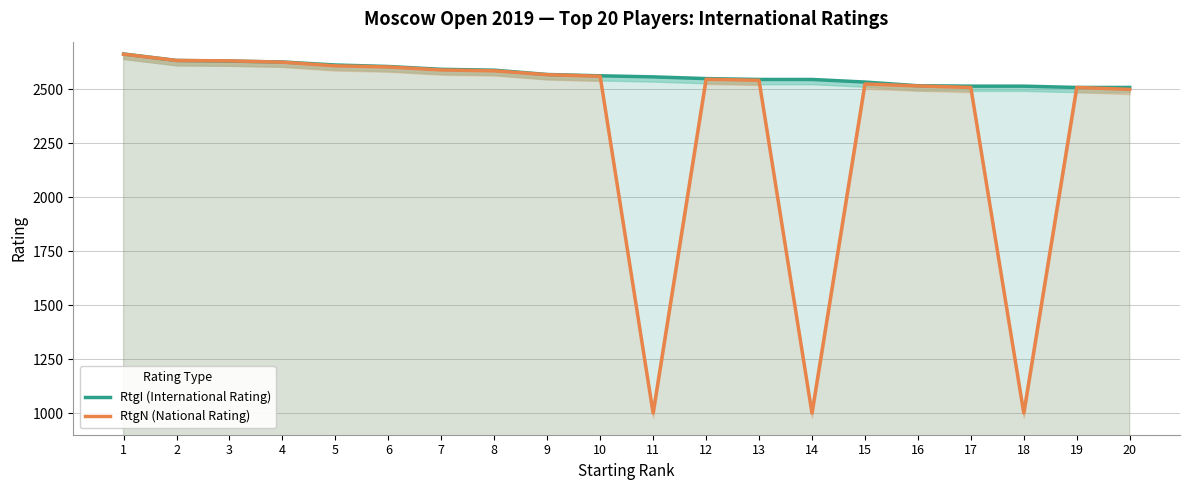

Which label corresponds to the smallest value in the chart?

11